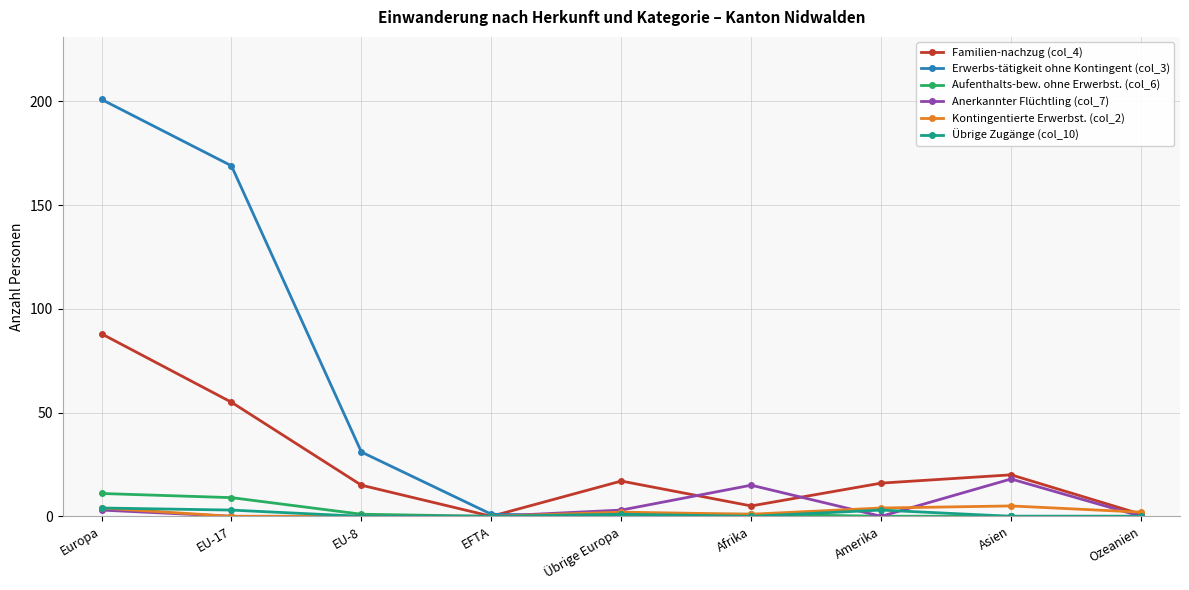

The value of Erwerbs-tätigkeit ohne Kontingent (col_3) at Ozeanien is 124. True or false?

False